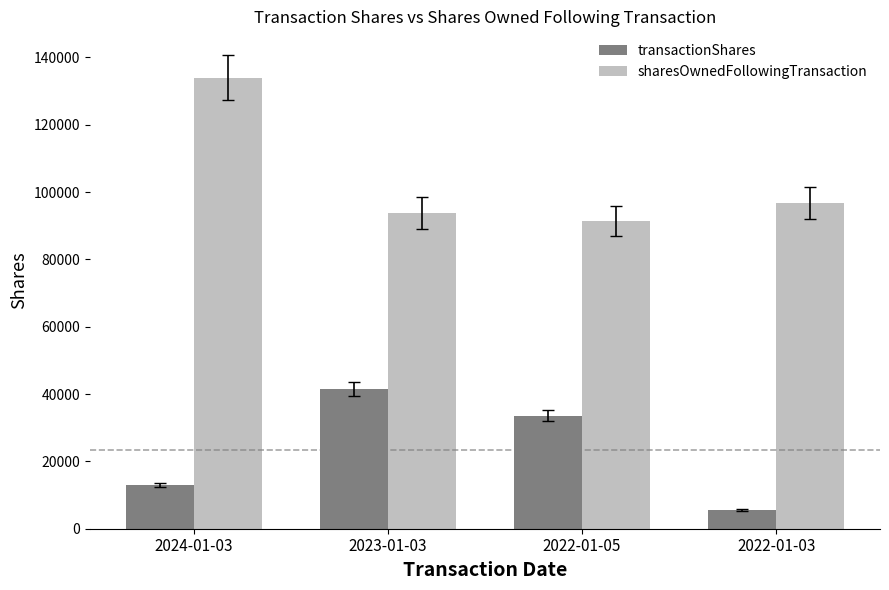

What is the sum of the sharesOwnedFollowingTransaction values at 2024-01-03 and 2022-01-03?

230780